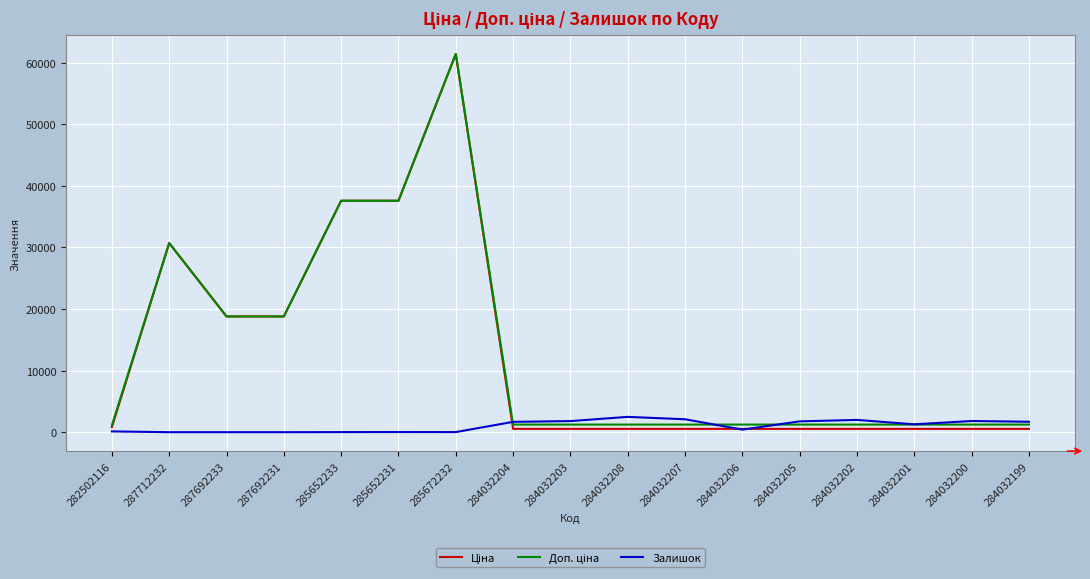

The Залишок series shows 1677.0 at 284032204. True or false?

True